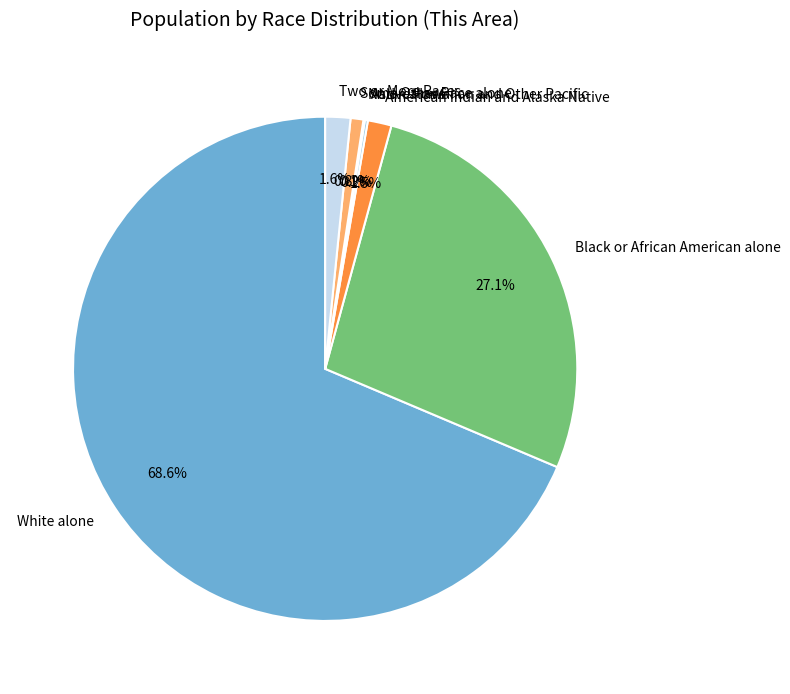

Which category has the biggest portion of the pie?

White alone